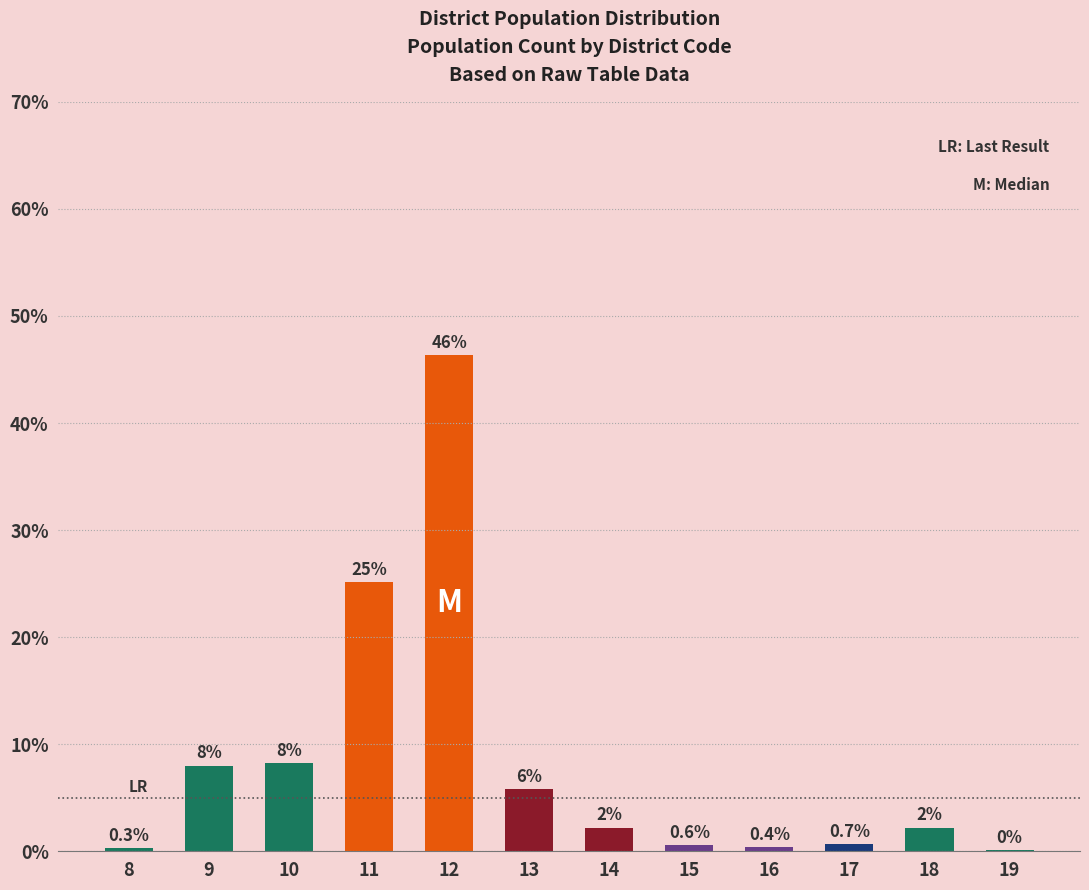

Count the number of values greater than 2.

7